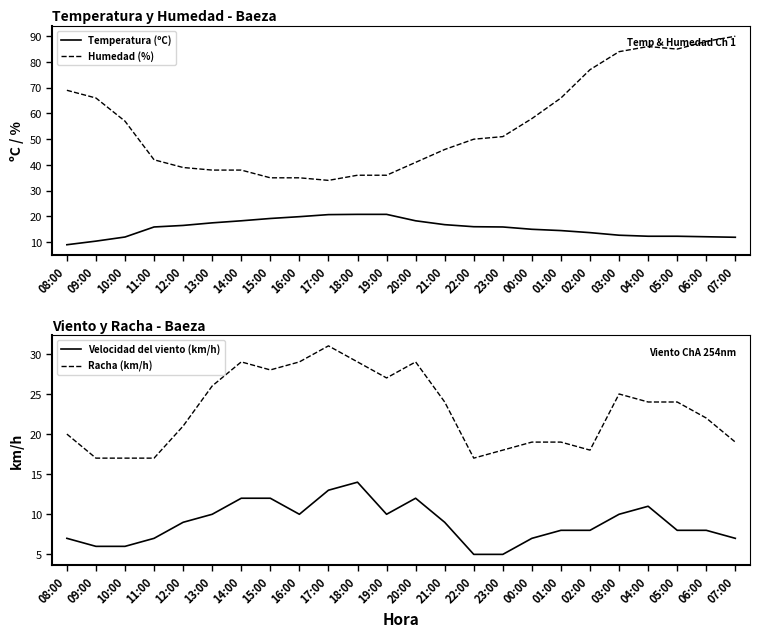

How many distinct data groups are displayed?

4